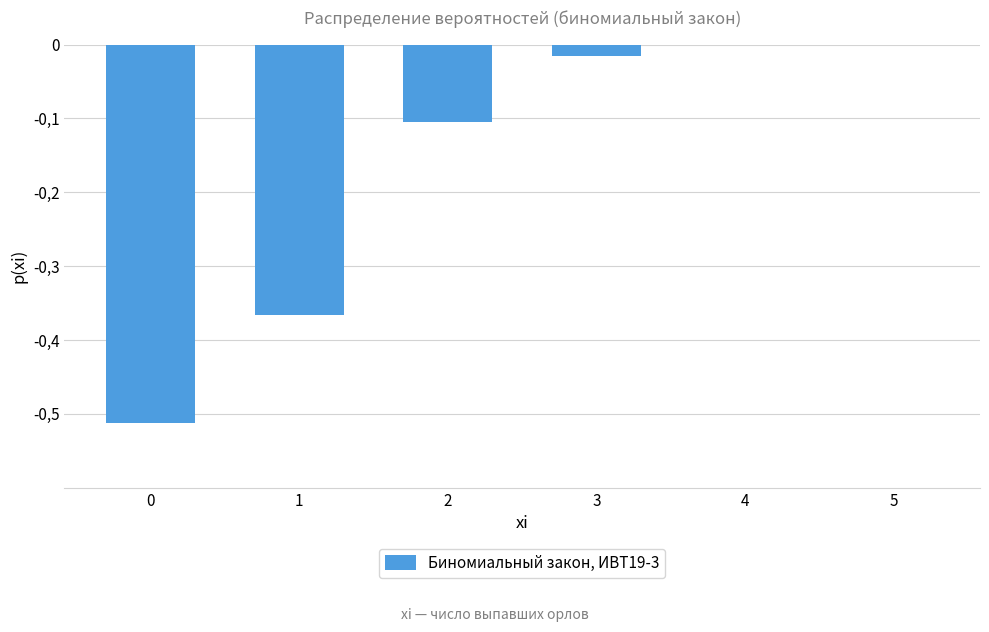

Does the chart contain stacked bars?

No